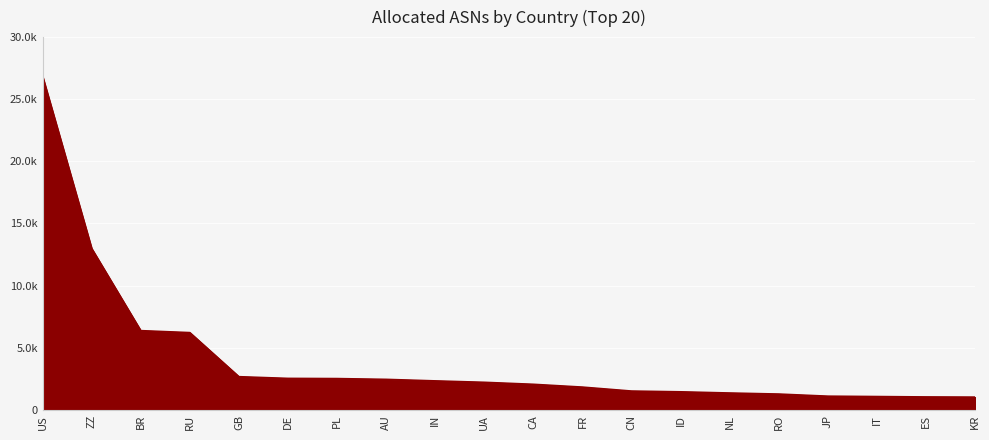

What is the smallest value displayed?

1027